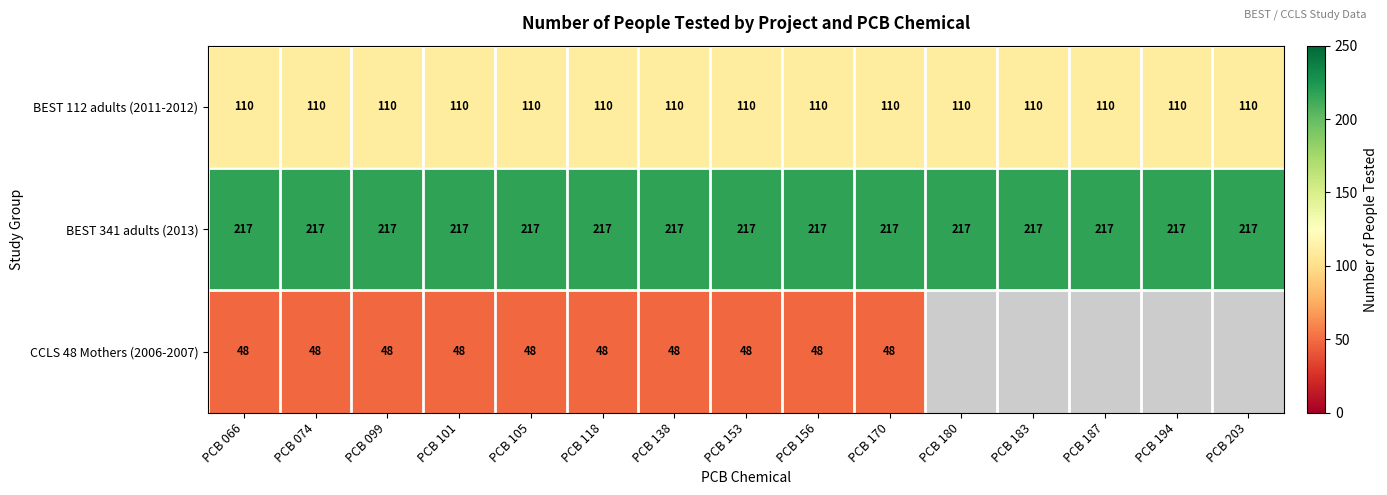

What is the minimum value for BEST 112 adults (2011-2012)?

110